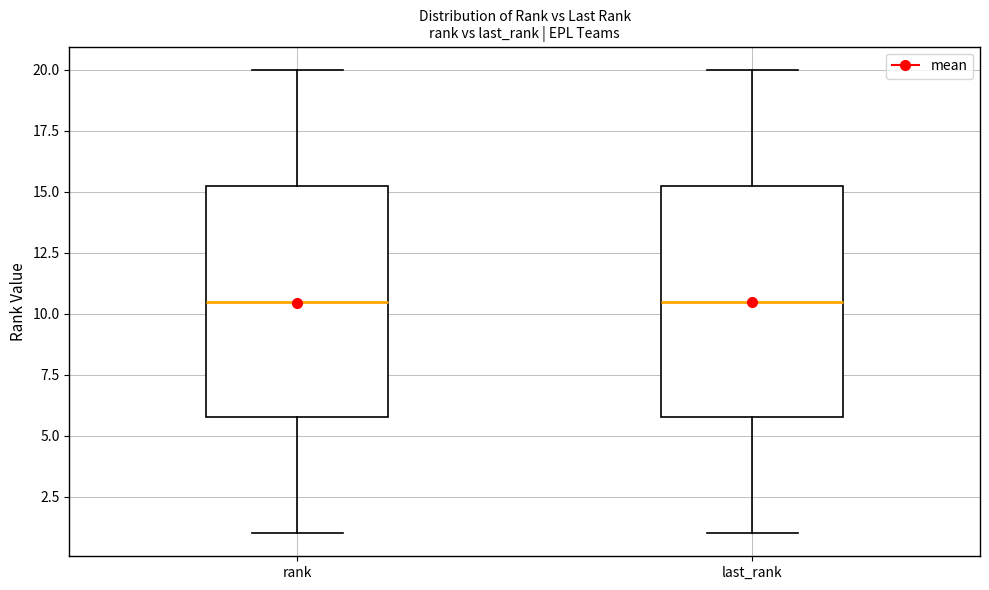

Reading left to right, transcribe this box plot: for each box, give where its median line is, the range the box spans, and where its two whiskers end, as read against the y-axis. The values are not printed on the chart, so give them approximately, as read against the axis.

rank: median 10.5, box 6.0 to 15.5, whiskers 1.0 to 20.0
last_rank: median 10.5, box 6.0 to 15.5, whiskers 1.0 to 20.0